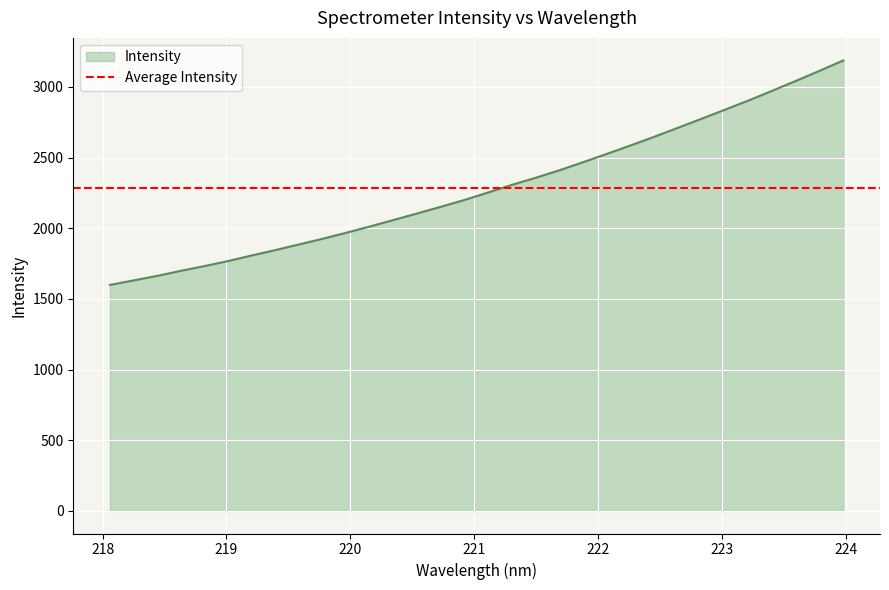

Between 221.4993 and 218.6332, which is larger?

221.4993